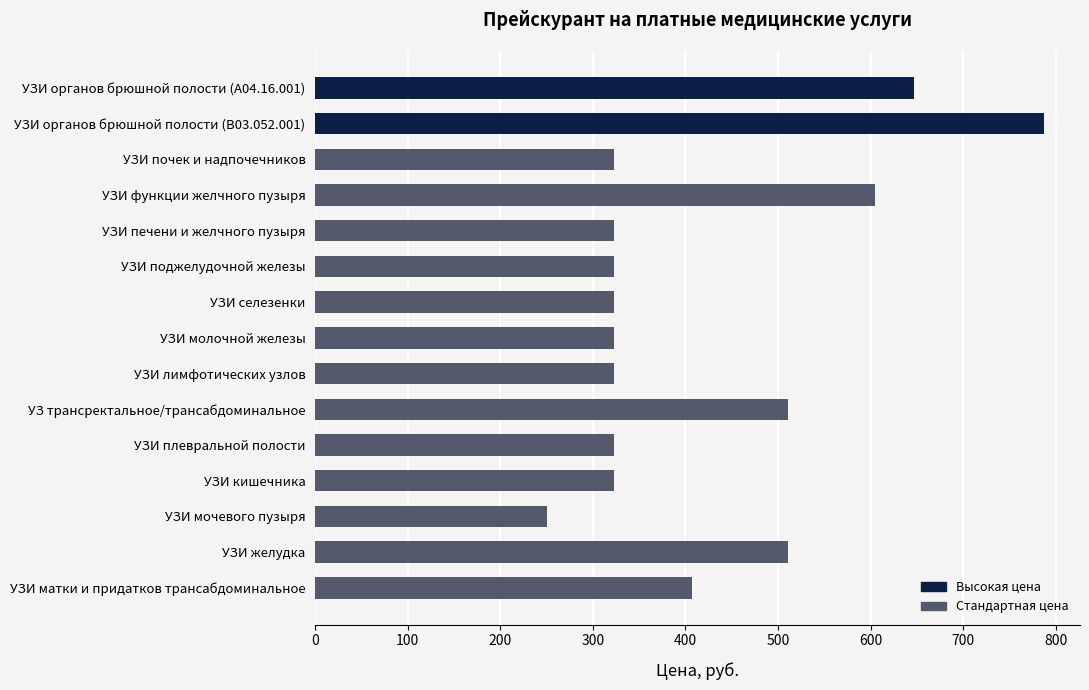

True or false: the data shows 511 at УЗИ желудка.

True